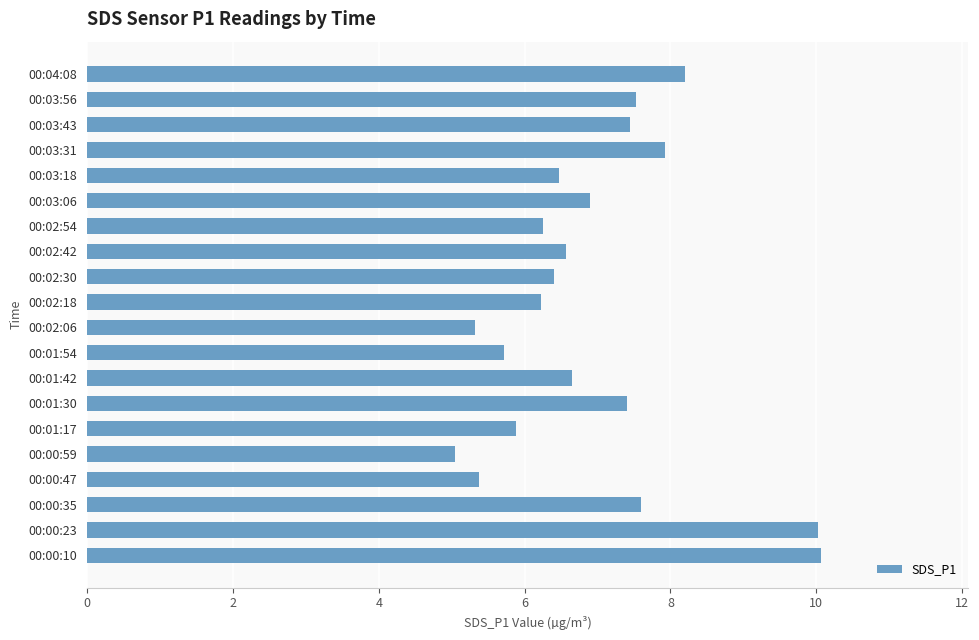

What is the maximum value shown in the chart?

10.1